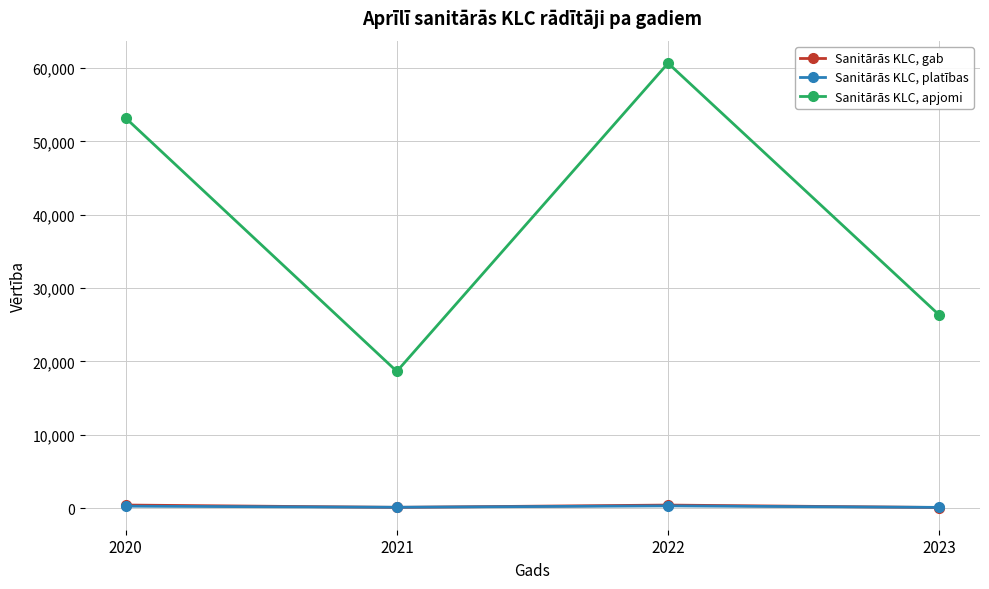

Which series changed the most between 2021 and 2022?

Sanitārās KLC, apjomi